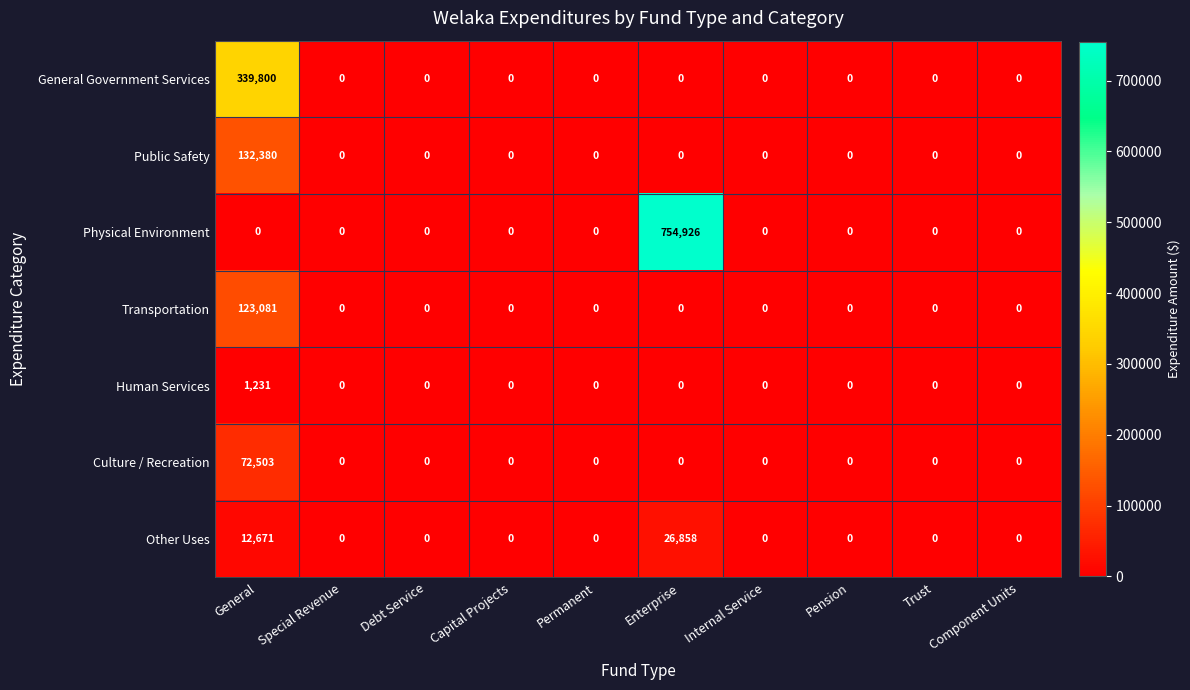

How many values in the Human Services series exceed 0?

1